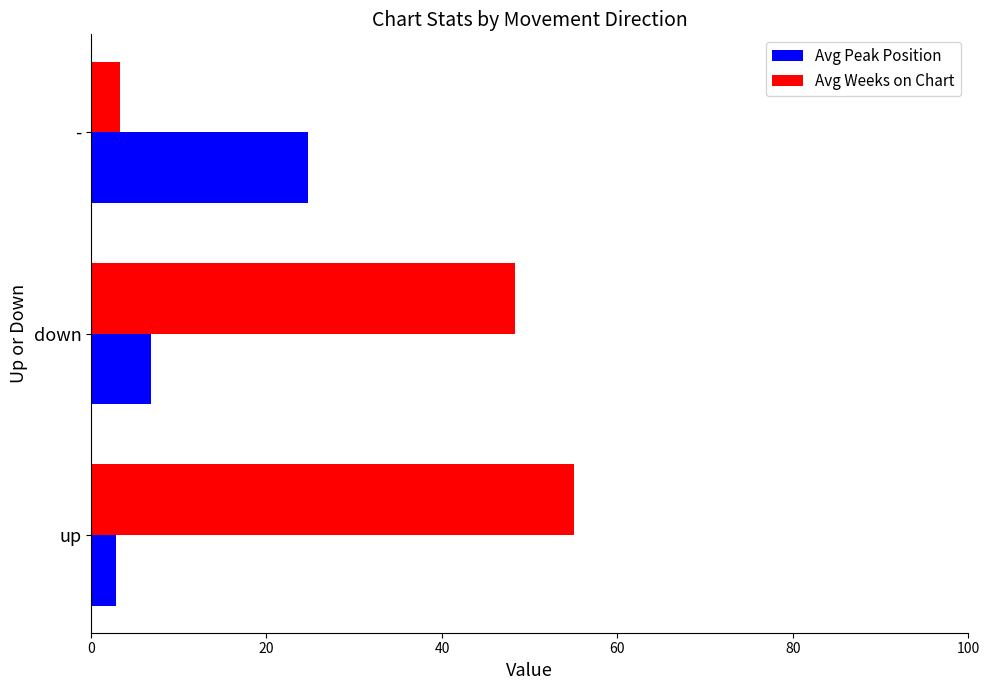

The Avg Weeks on Chart series shows 48.3 at down. True or false?

True